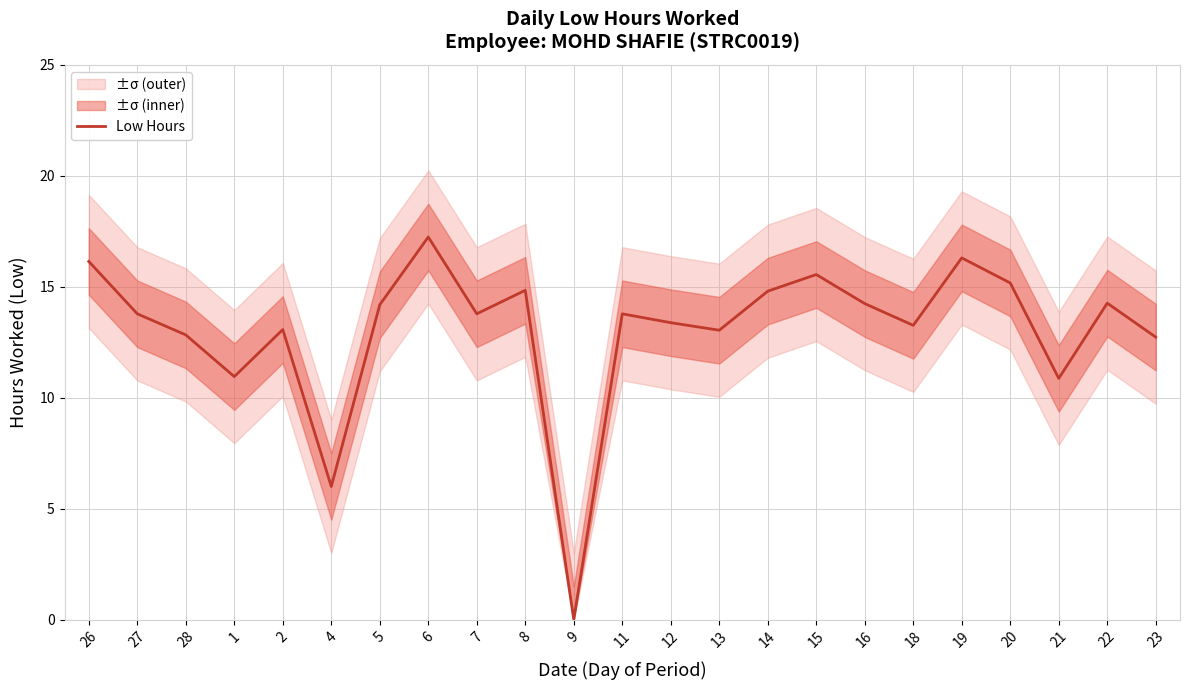

How many interior local peaks (higher than both neighbors) does the data have?

7